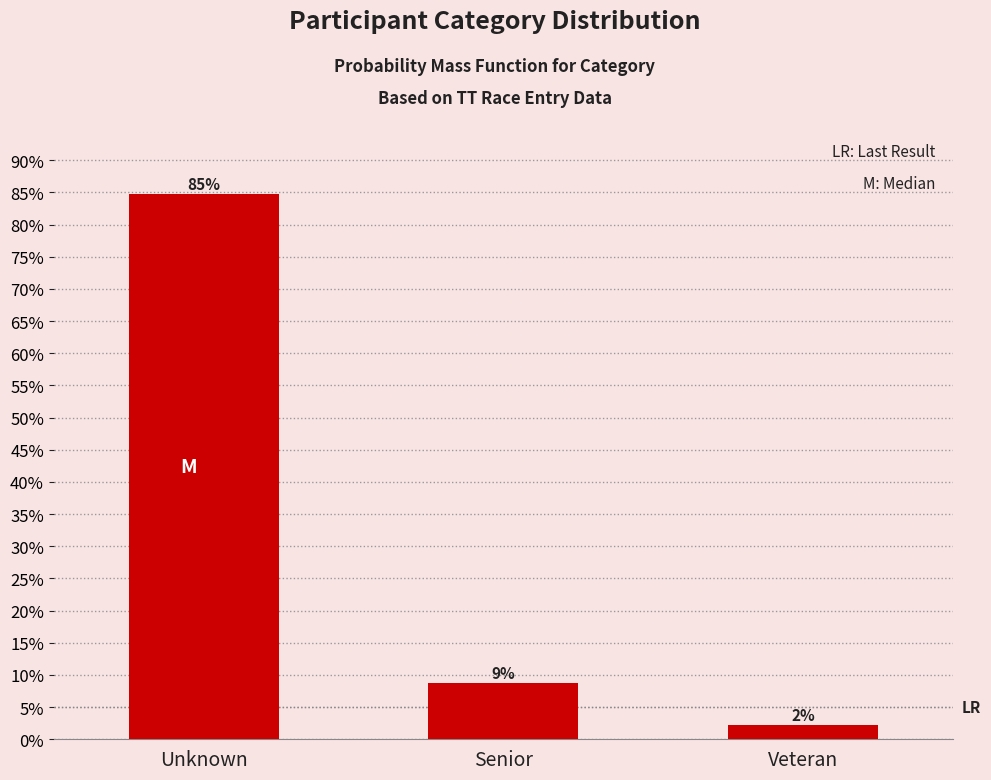

Does the chart contain any negative values?

No